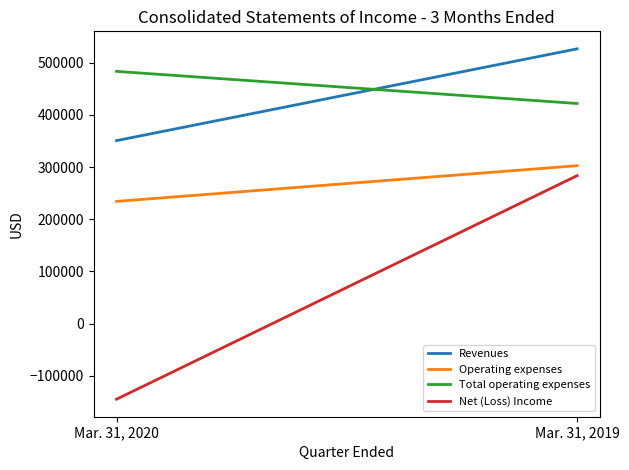

Rank the series at Mar. 31, 2020 from lowest to highest value.

Net (Loss) Income, Operating expenses, Revenues, Total operating expenses